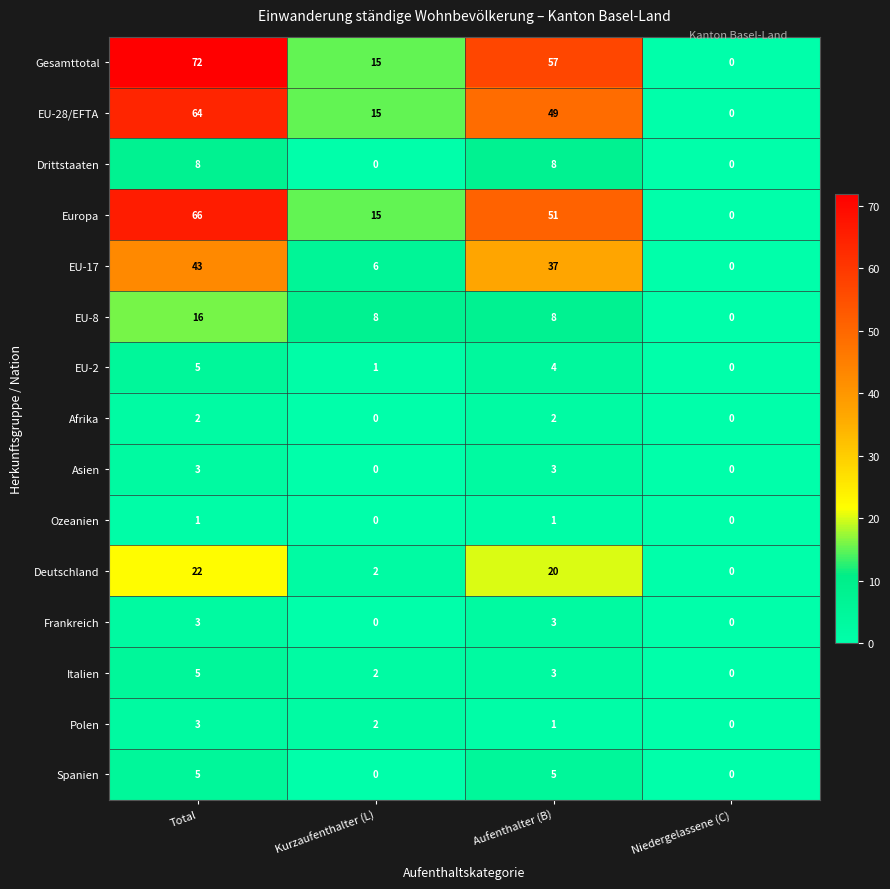

The value of Frankreich at Kurzaufenthalter (L) is 0. True or false?

True